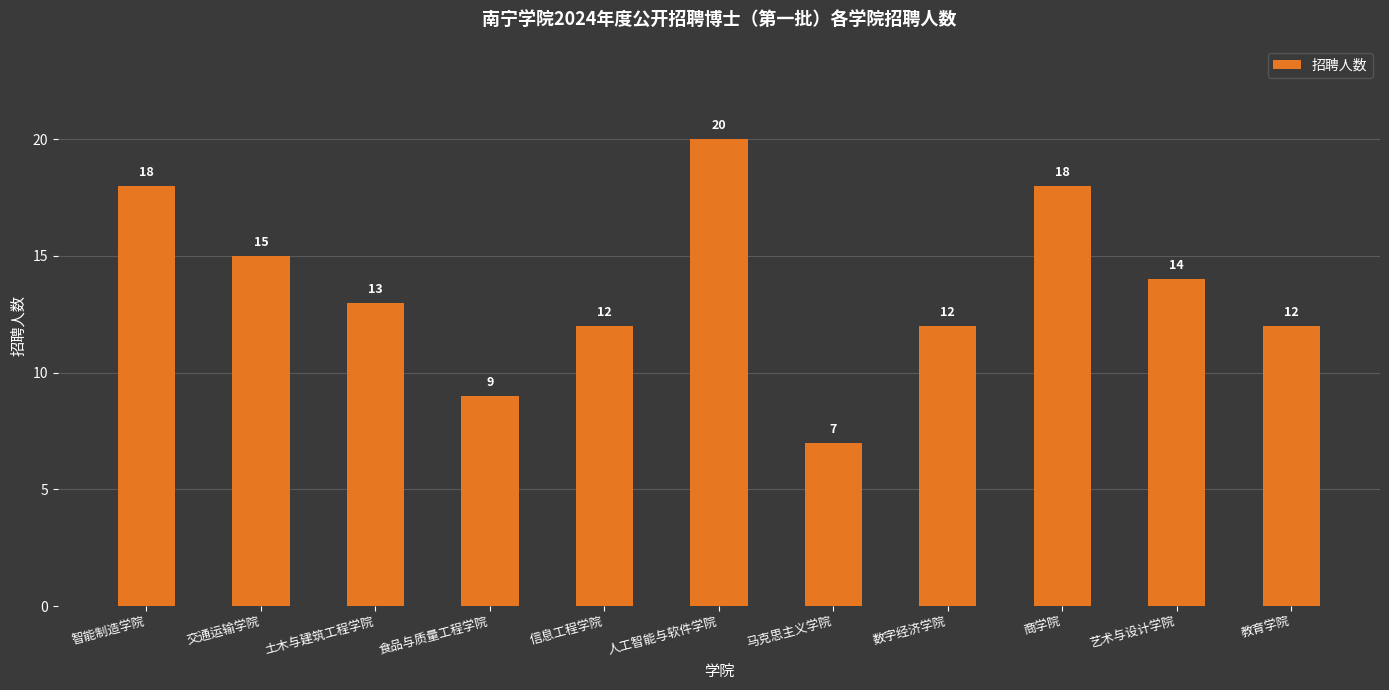

What is the sum of all values?

150